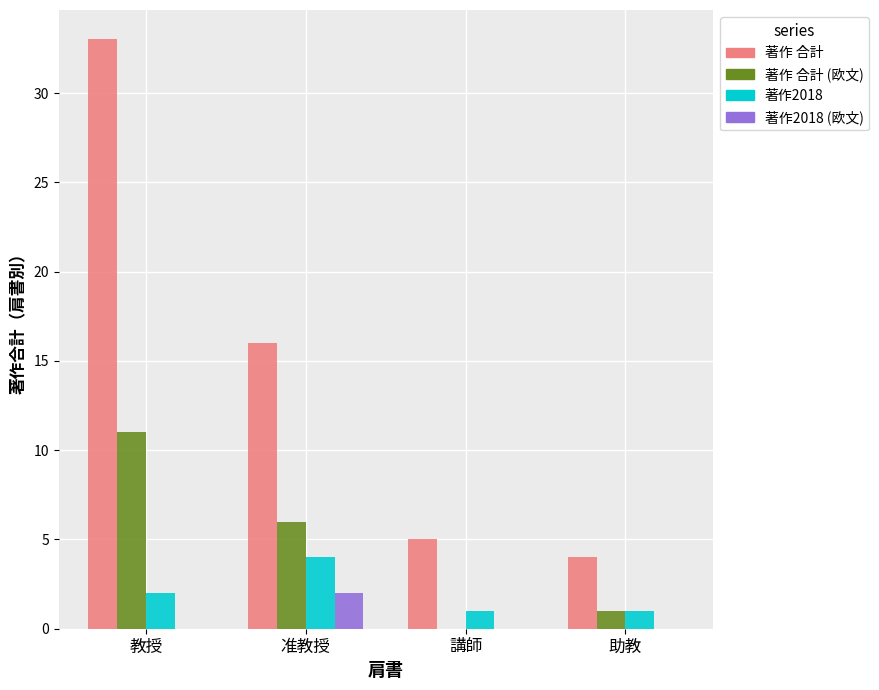

At which category is the sum across all series the highest?

教授